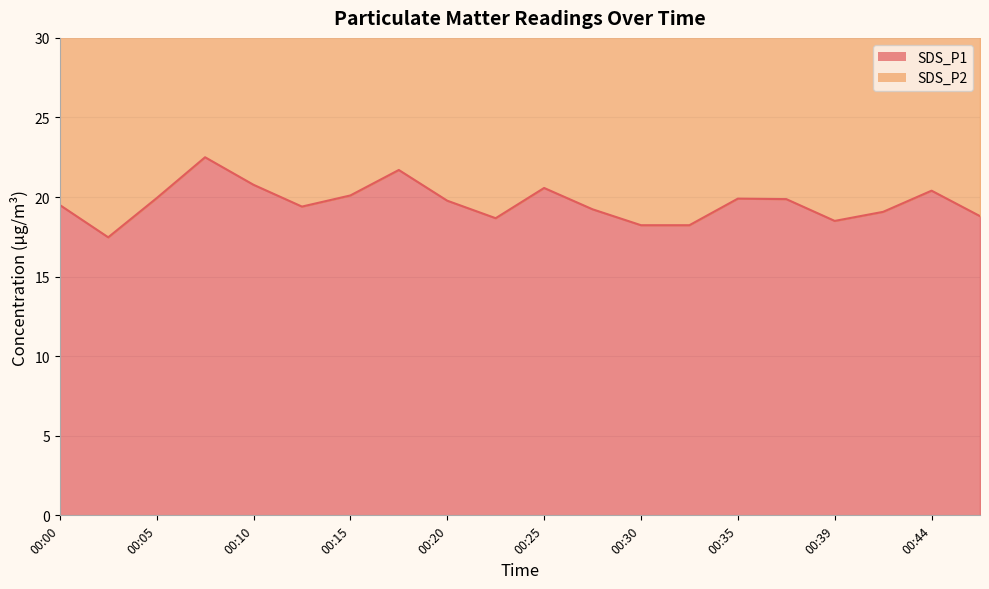

How many lines are shown in the chart?

1